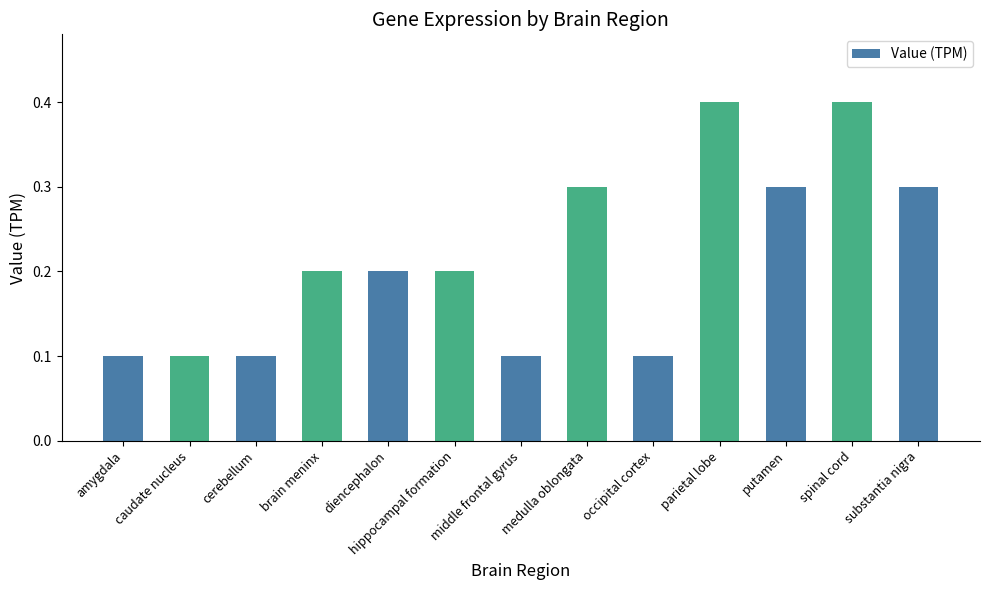

What is the maximum value shown in the chart?

0.4